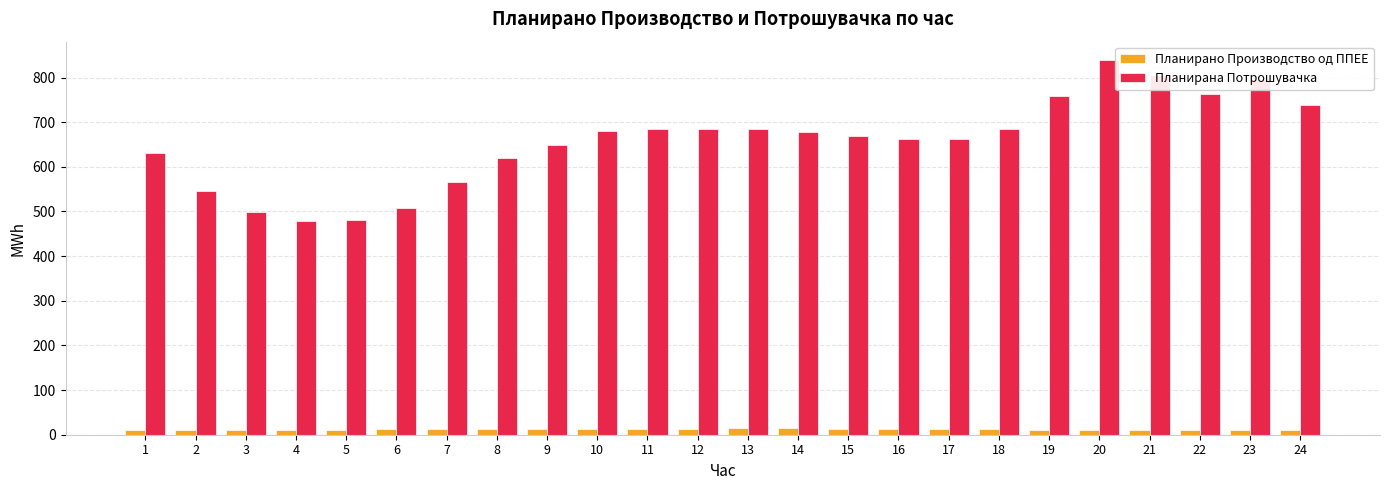

Between 3 and 12, which series saw the biggest shift?

Планирана Потрошувачка